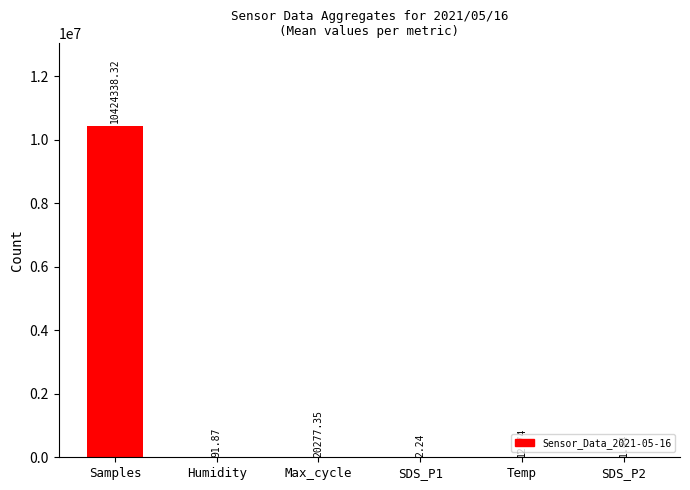

Where does the data first go above 91?

Samples